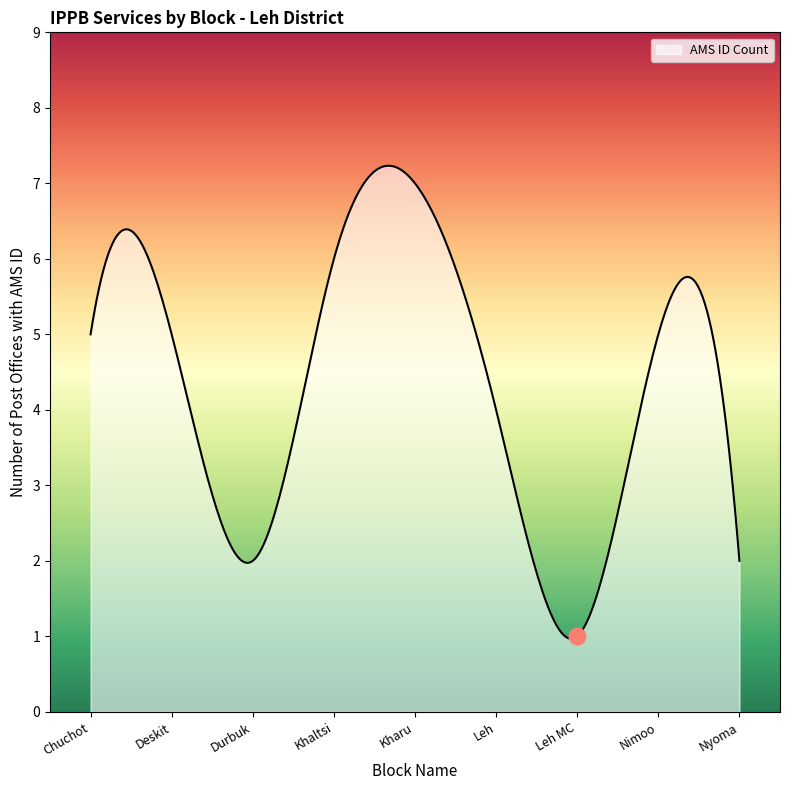

What is the maximum value shown in the chart?

7.2